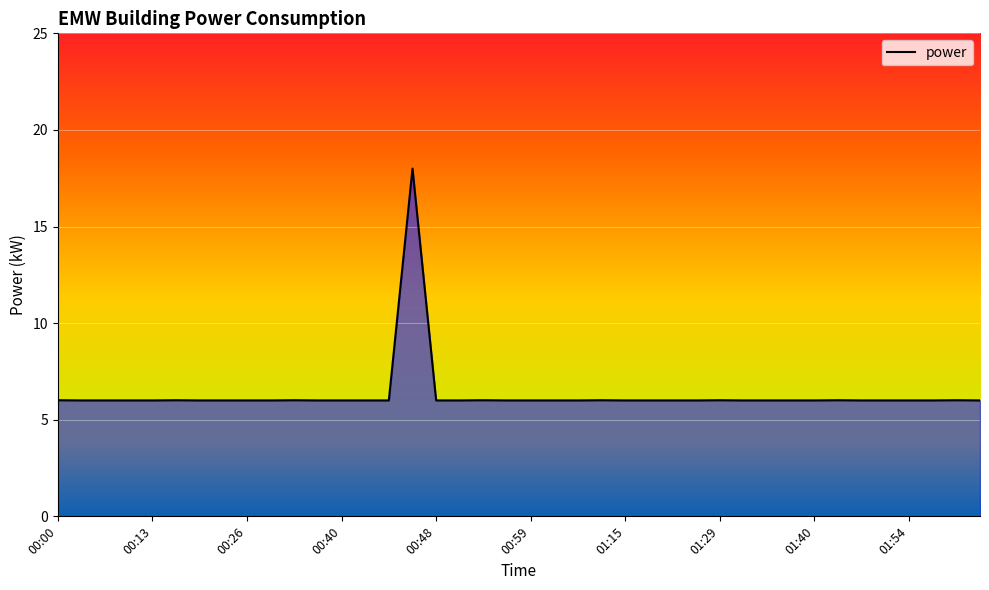

What is the difference between the maximum and minimum values?

12.0